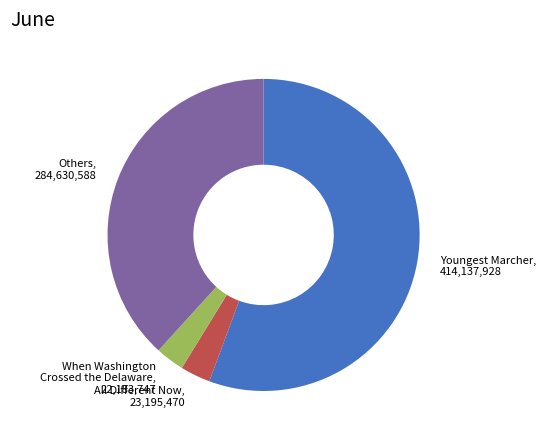

Does any single category account for the majority?

Yes